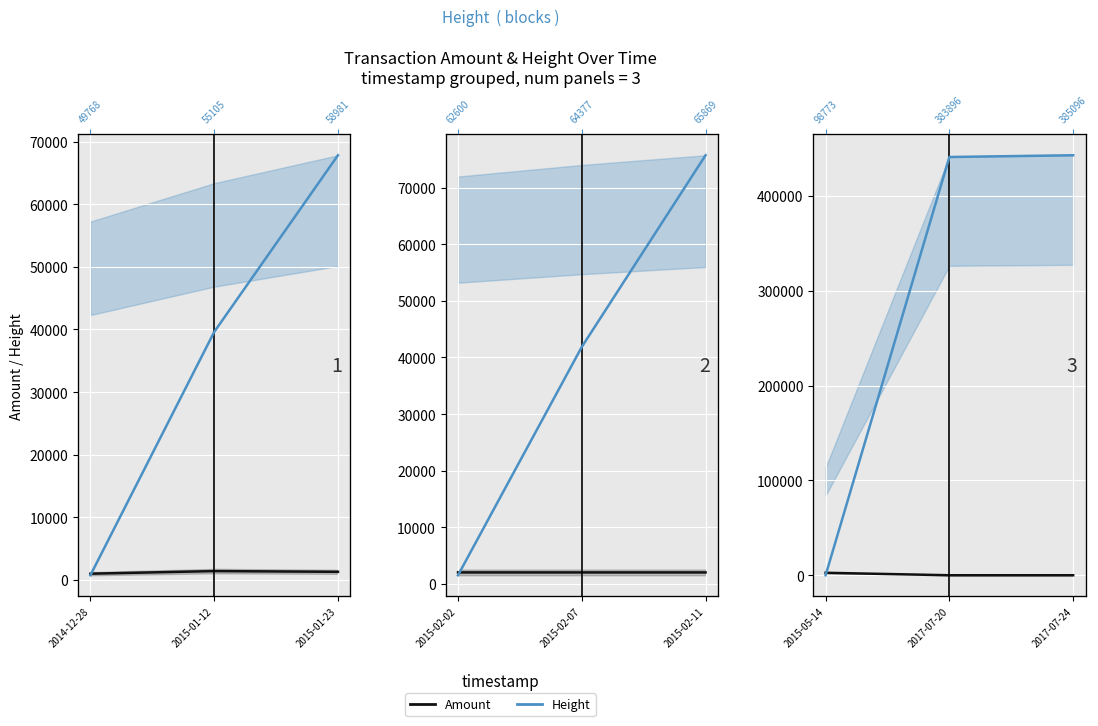

Rank the series by their average value, from highest to lowest.

Height, Amount